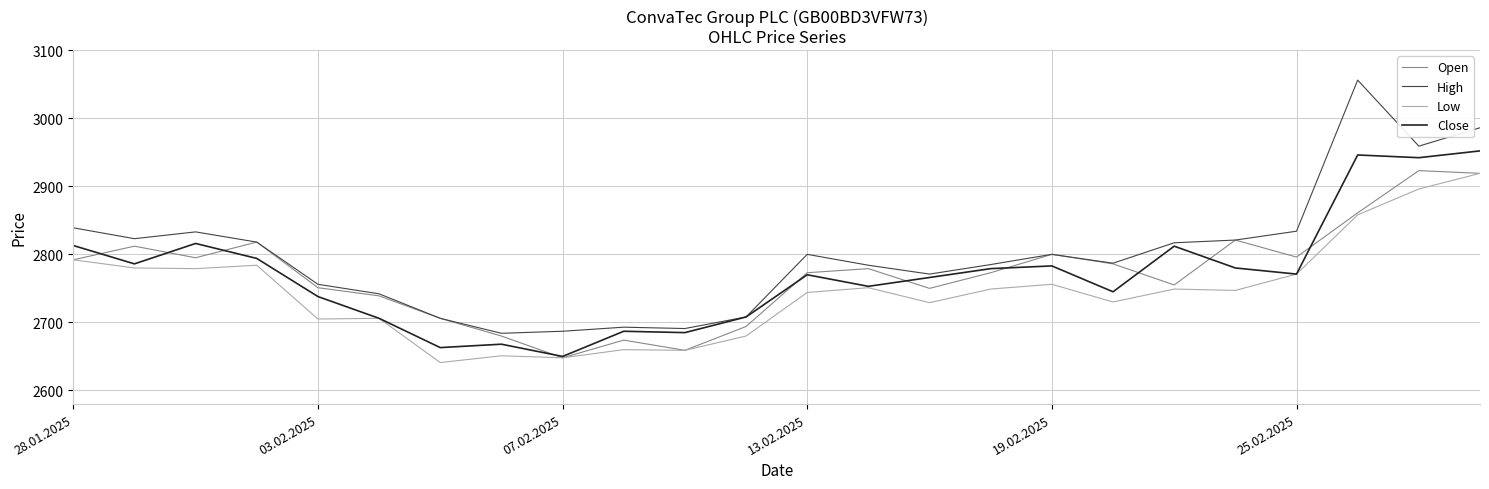

What is the maximum value for Low?

2919